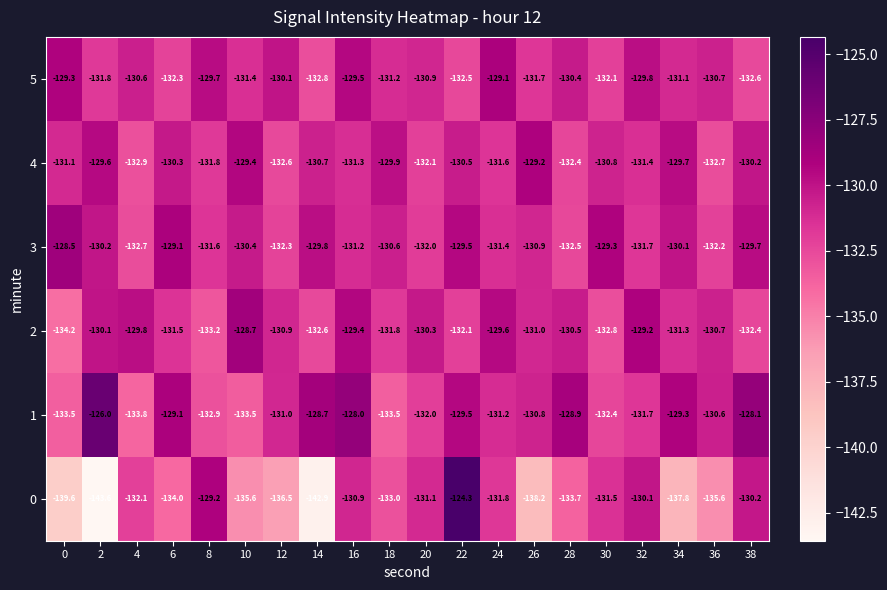

At which category is the sum across all series the highest?

22